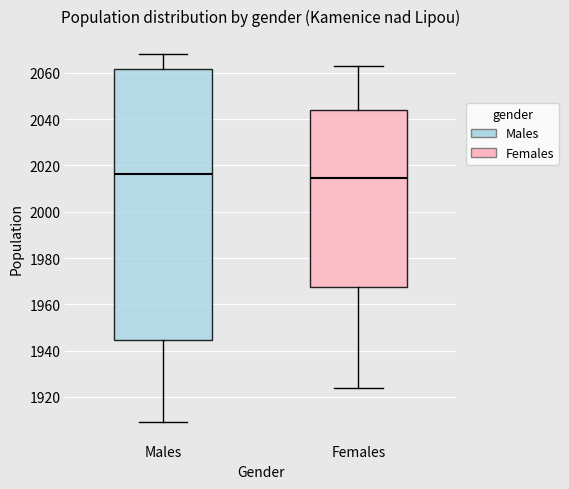

Which box is the tallest, from its lower edge to its upper edge?

Males